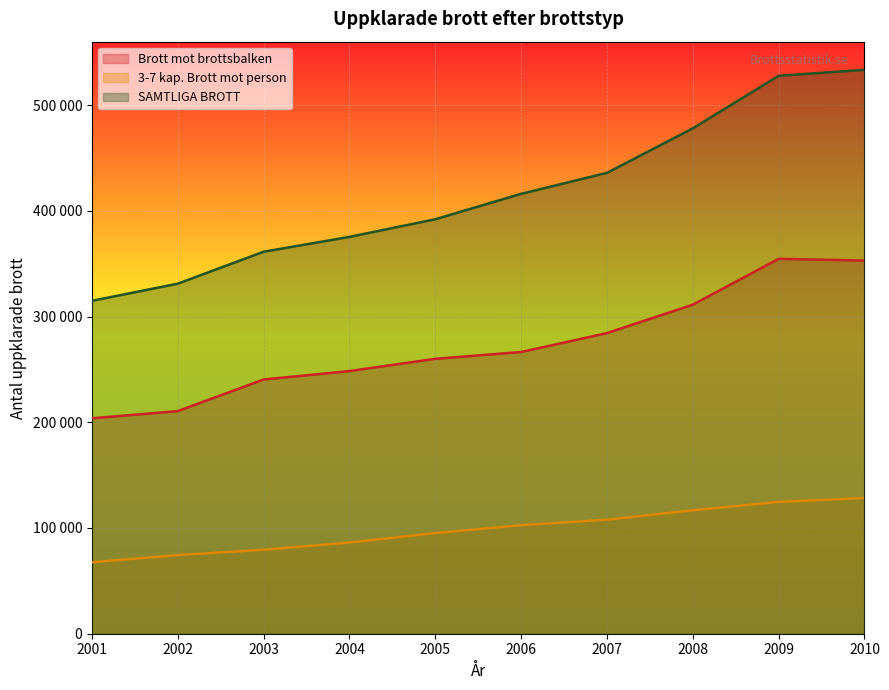

True or false: 3-7 kap. Brott mot person has a value of 116765 at 2008.

True